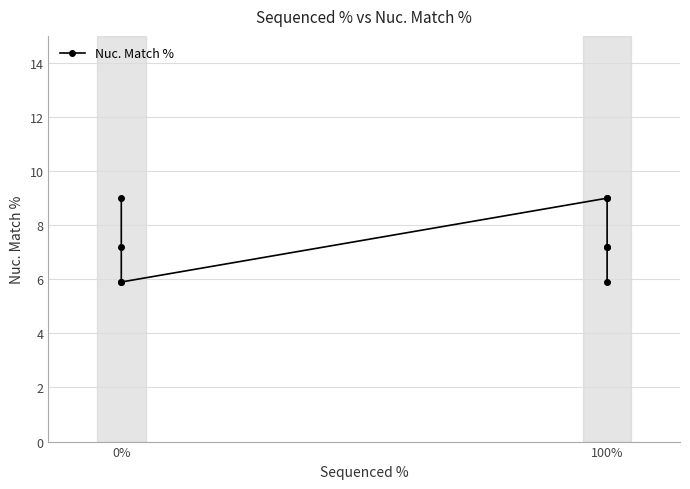

The value at 100% is 5.9. True or false?

True